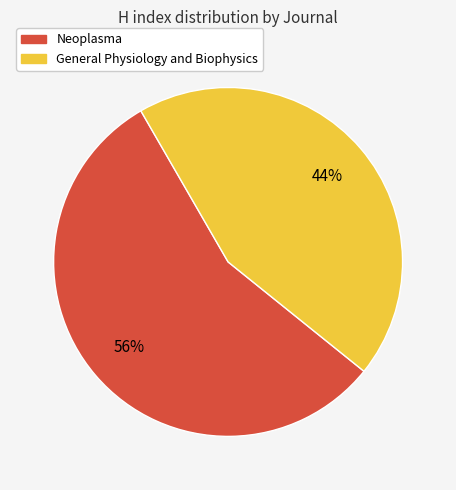

Between General Physiology and Biophysics and Neoplasma, which is larger?

Neoplasma